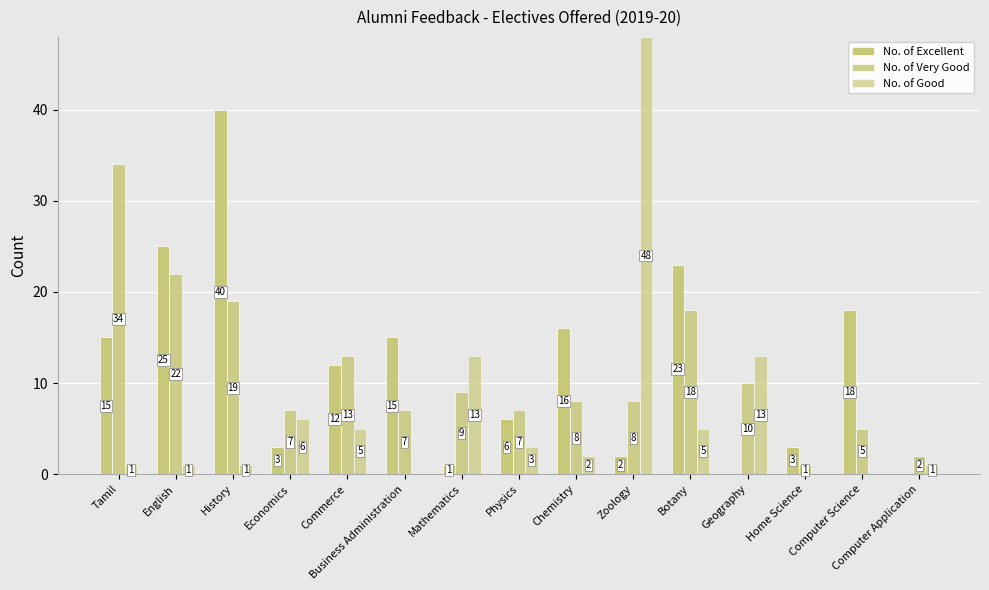

What is the difference between the maximum and minimum values in the No. of Excellent series?

40